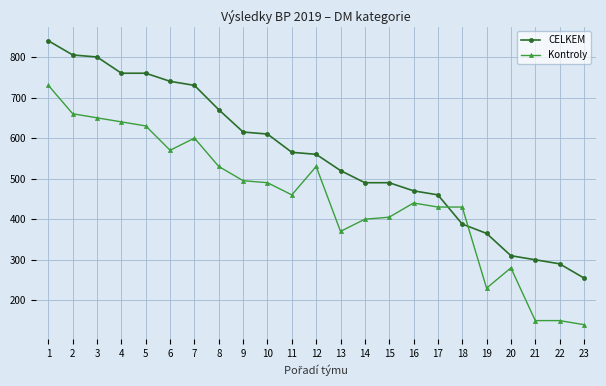

True or false: Kontroly has a value of 138 at 14.

False